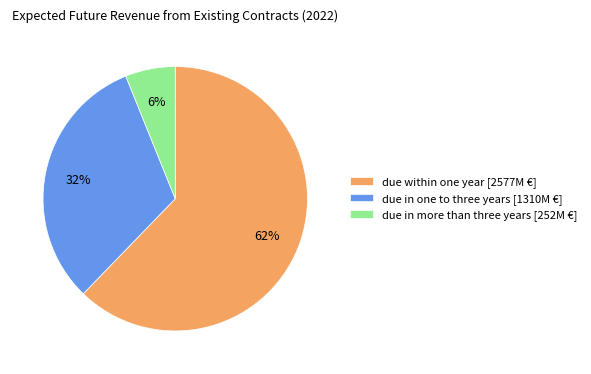

Rank the categories by value from lowest to highest.

due in more than three years, due in one to three years, due within one year